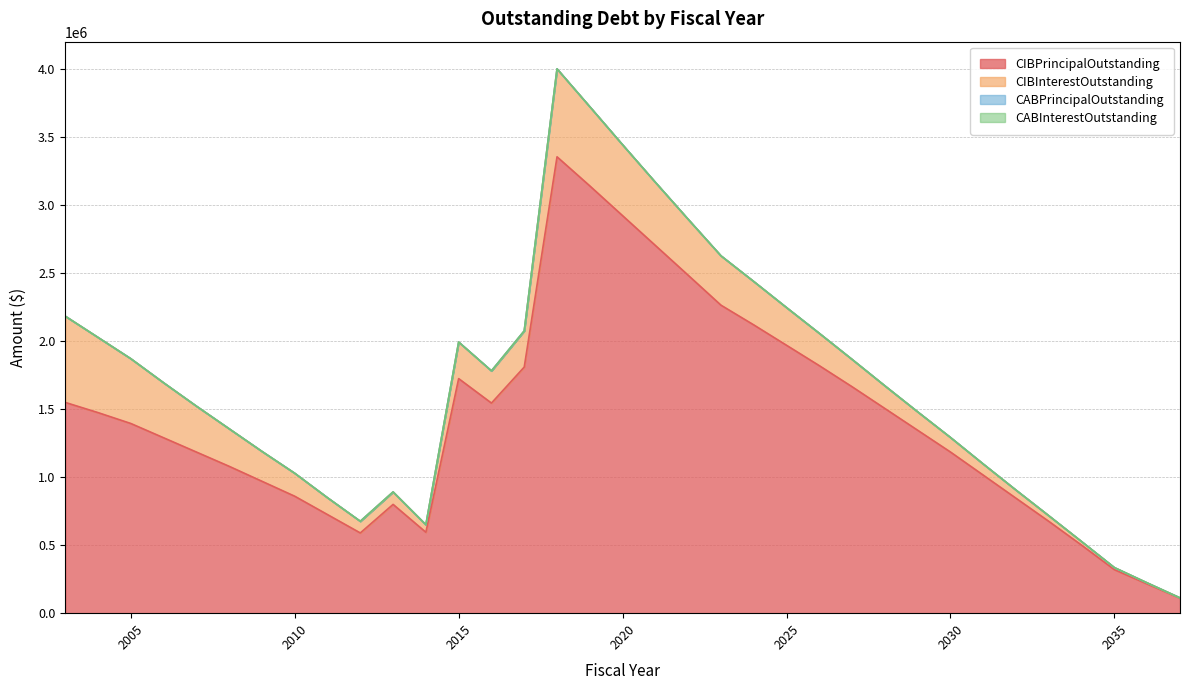

At how many categories does at least one series exceed 2203607?

6